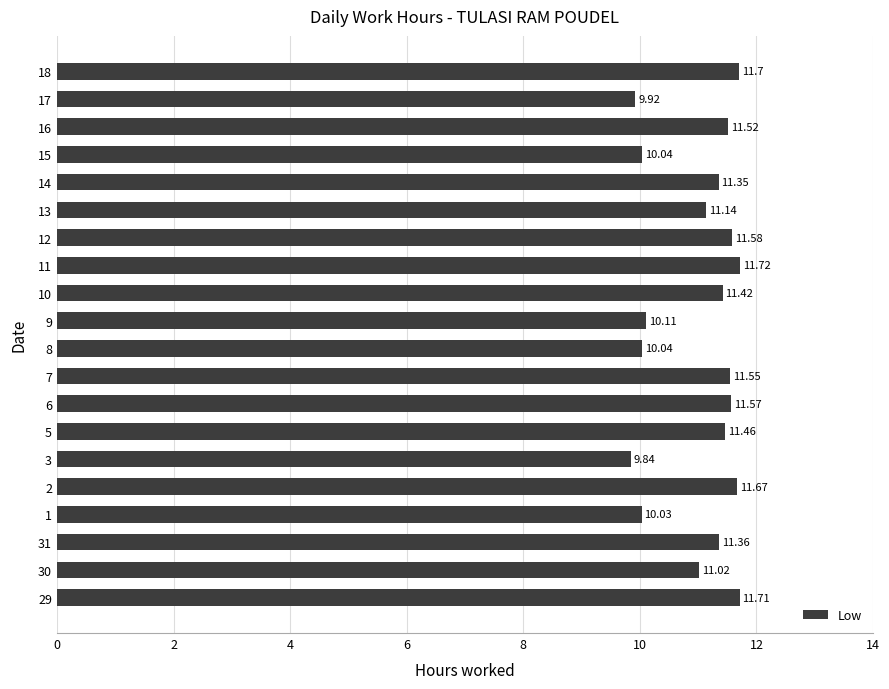

What is the sum of the values at 11 and 6?

23.3